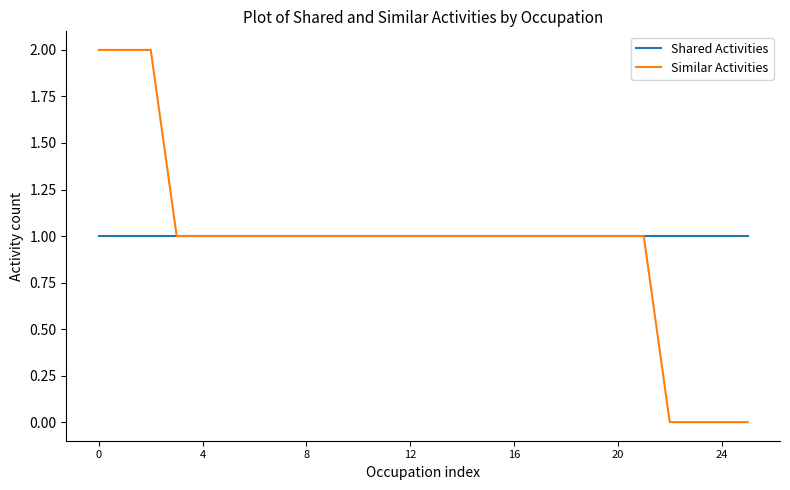

List the series in order of their peak value, lowest first.

Shared Activities, Similar Activities